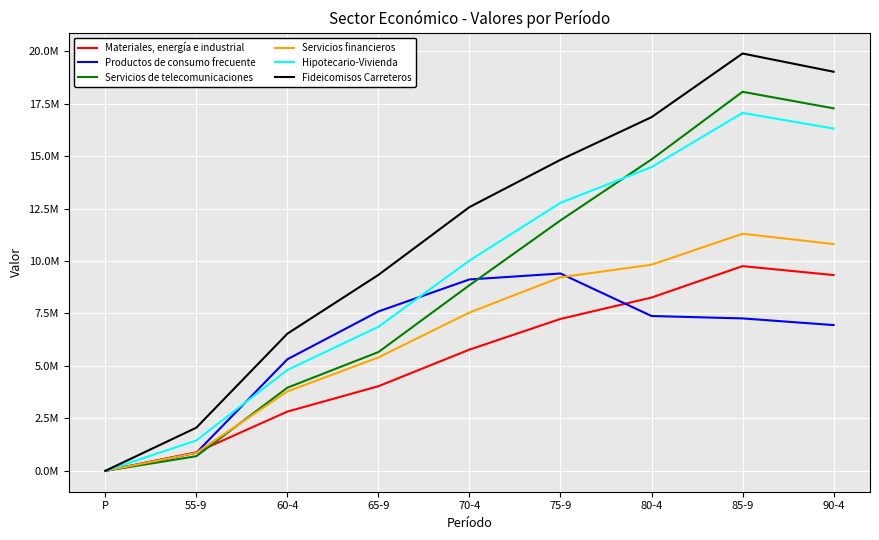

Is this an area chart (filled region under the line)?

No